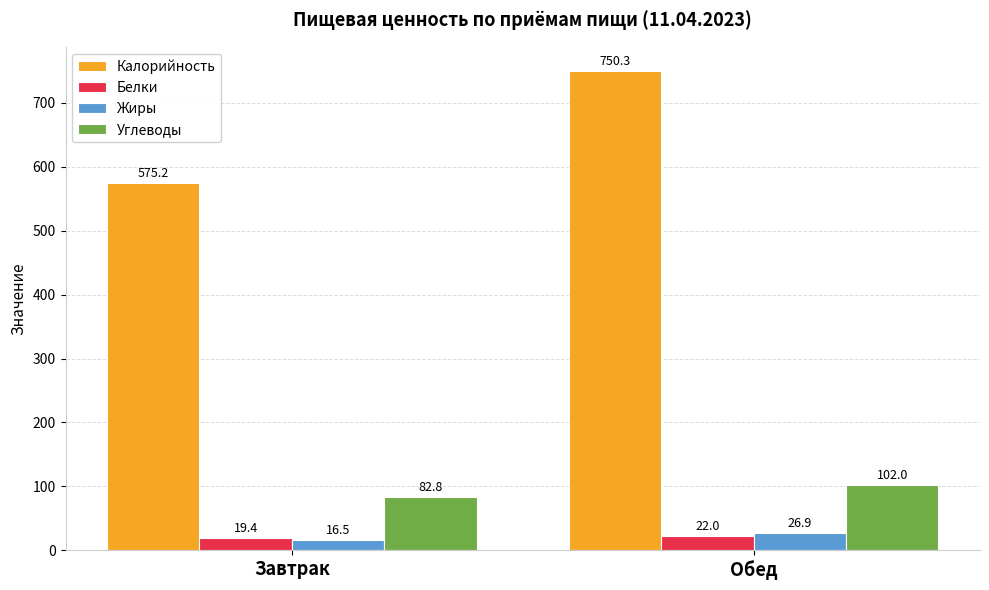

Rank the series by their maximum value, from lowest to highest.

Белки, Жиры, Углеводы, Калорийность